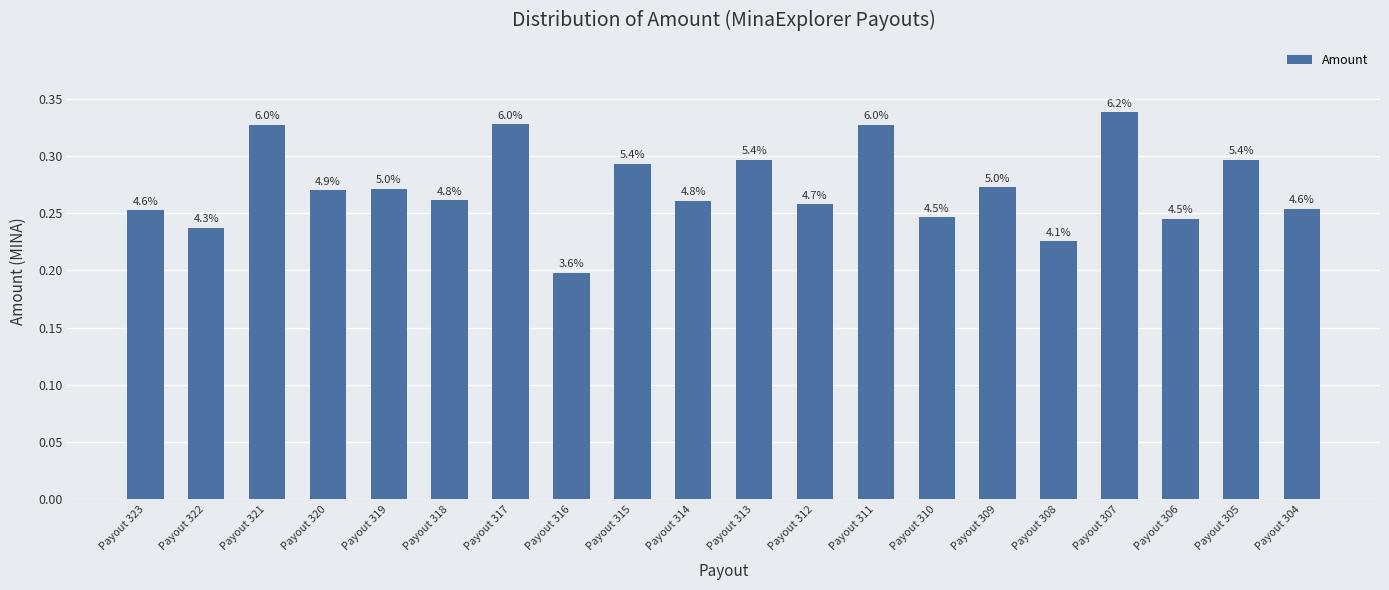

How many bars are there in total?

20